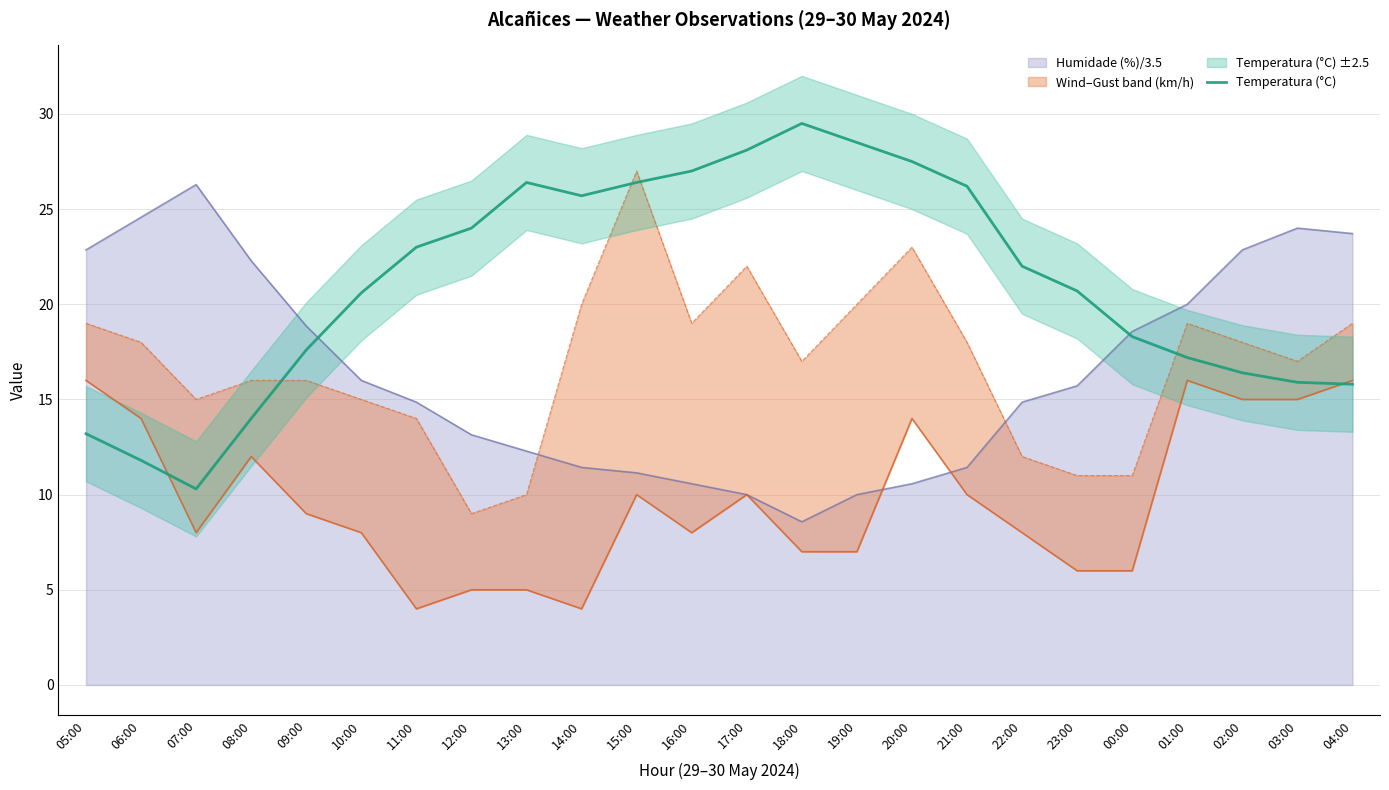

At which label does Temperatura (°C) reach its minimum?

07:00